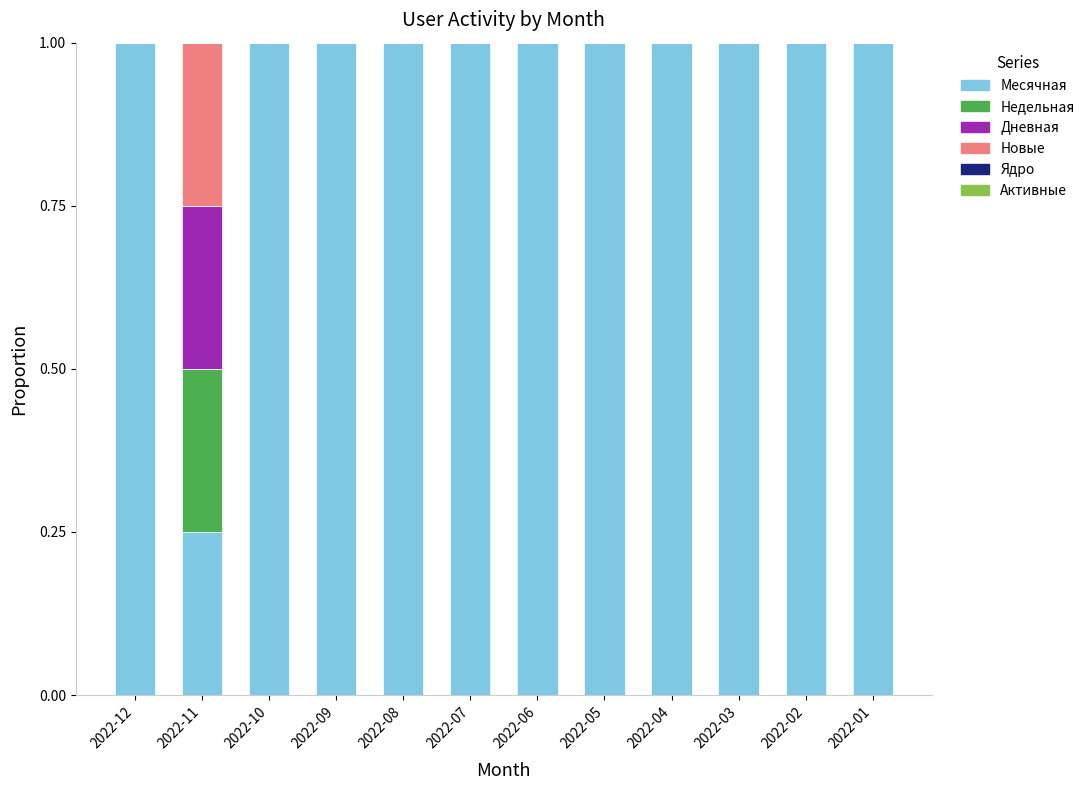

What is the sum of the Месячная values at 2022-10 and 2022-09?

2.0